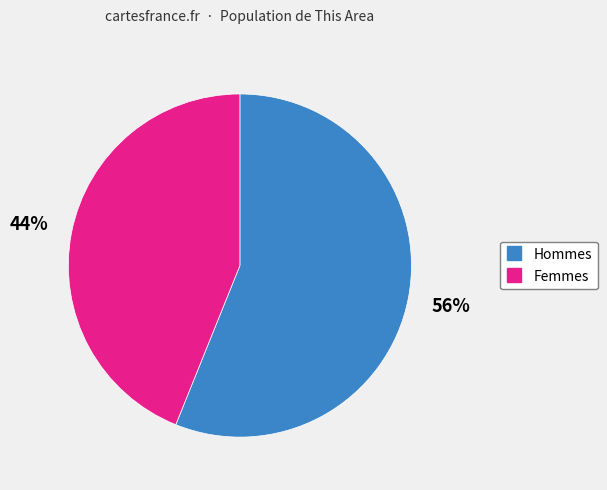

Is there a majority slice in this chart?

Yes